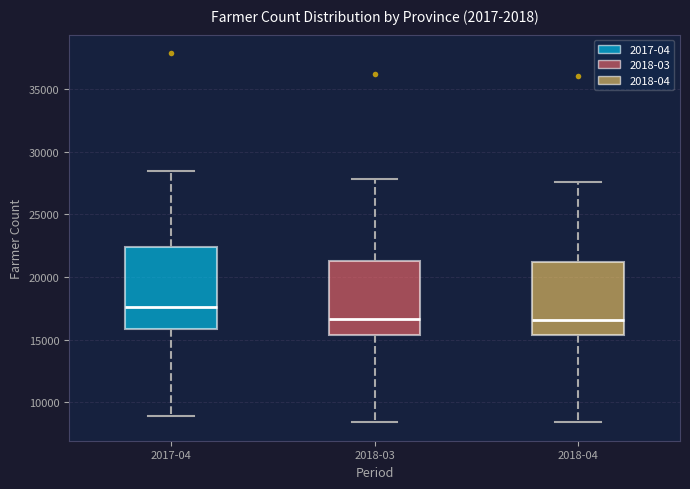

Comparing the boxes themselves (not the whiskers), which one is the tallest?

2017-04